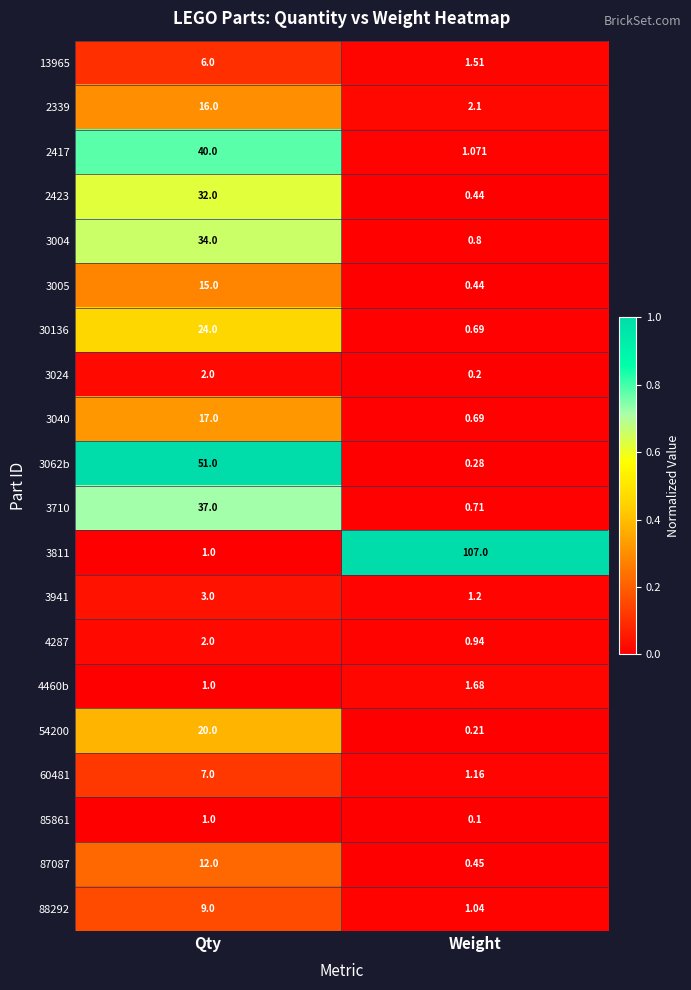

Which category has the highest value across all series?

Weight